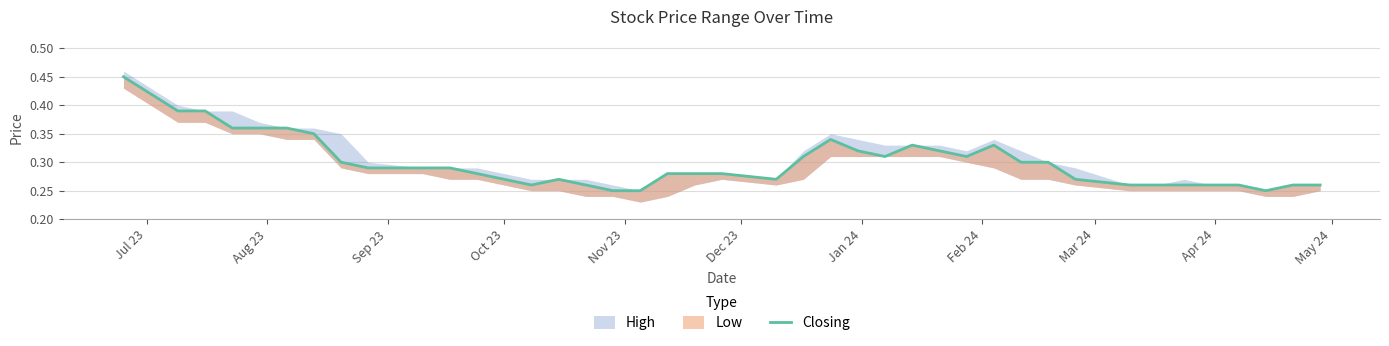

What is the difference between the maximum and minimum values?

0.2